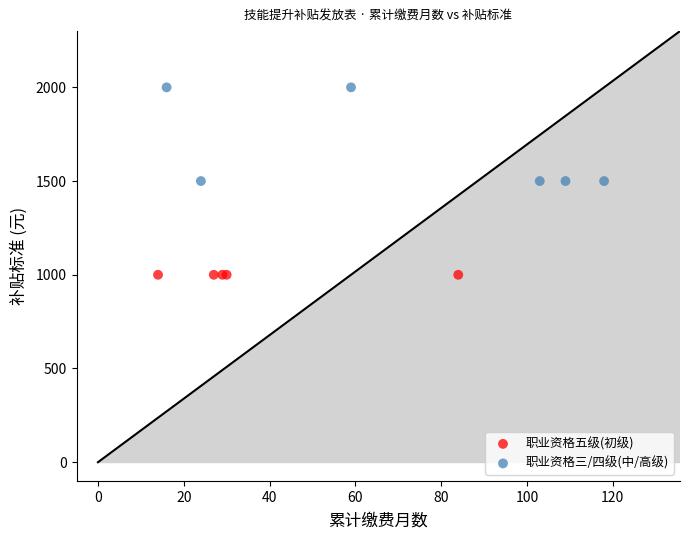

Which series contains the lowest Y value?

职业资格五级(初级)